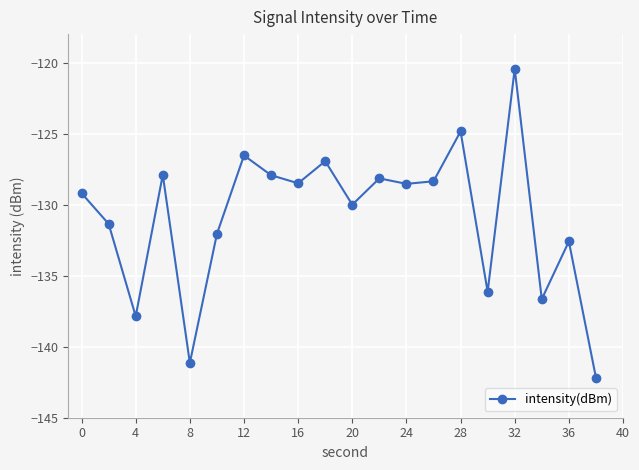

Reading right to left, list all the values displayed in this chart.

-142.2	-132.6	-136.7	-120.4	-136.1	-124.8	-128.4	-128.5	-128.2	-130.0	-126.9	-128.5	-127.9	-126.5	-132.1	-141.1	-127.9	-137.9	-131.4	-129.2